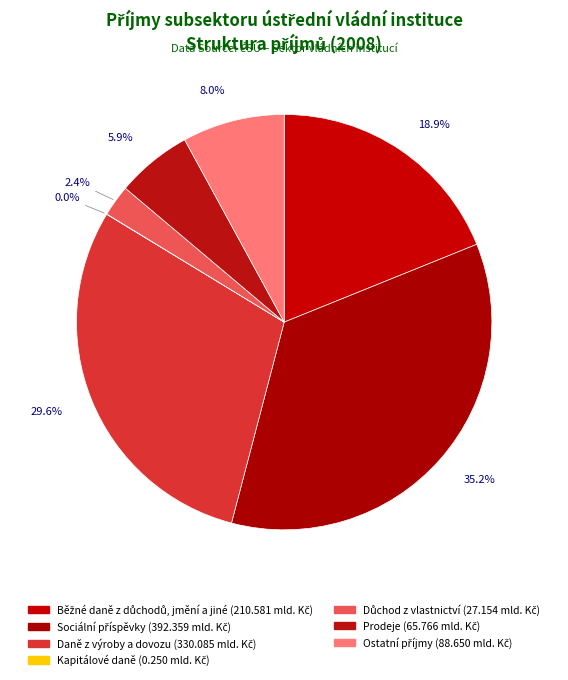

True or false: Prodeje accounts for 6% of the total.

True